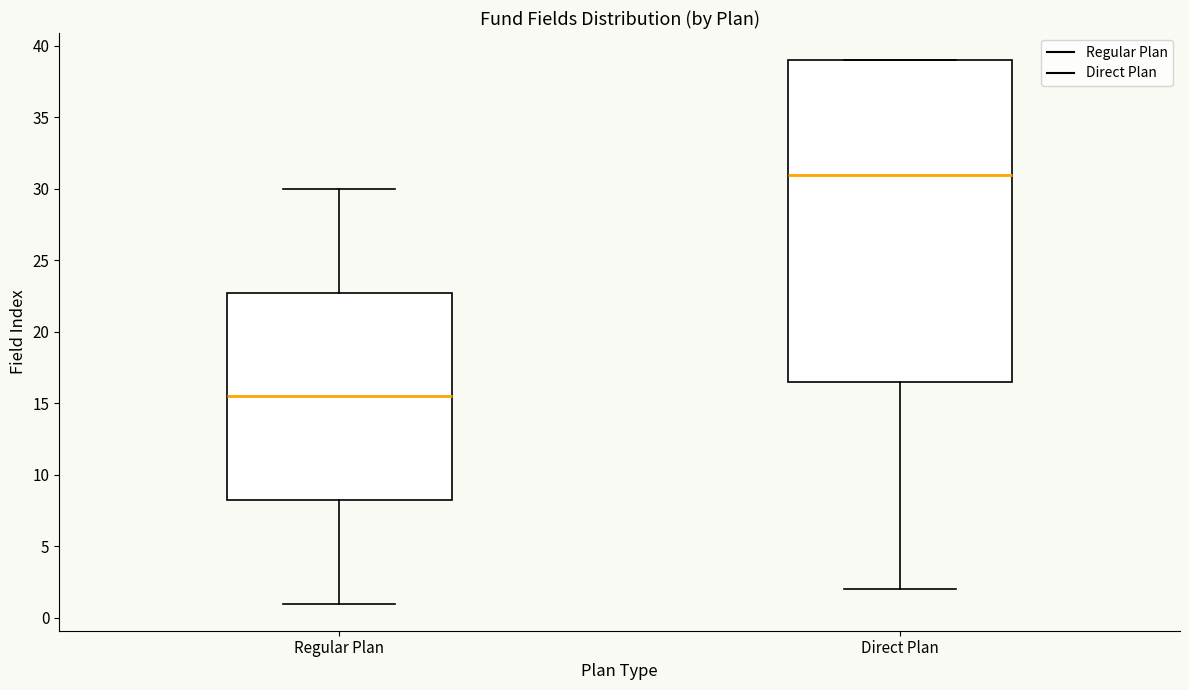

Comparing the boxes themselves (not the whiskers), which one is the tallest?

Direct Plan